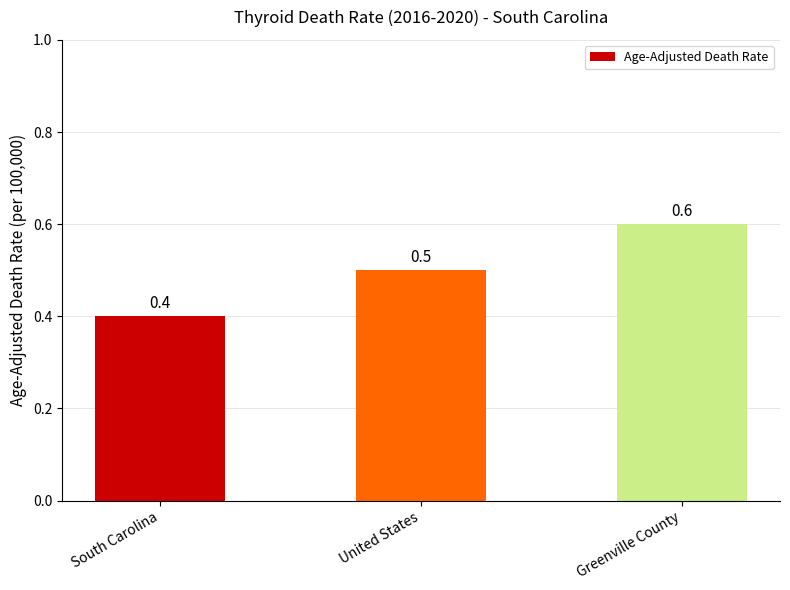

At which label is the value closest to 0?

South Carolina